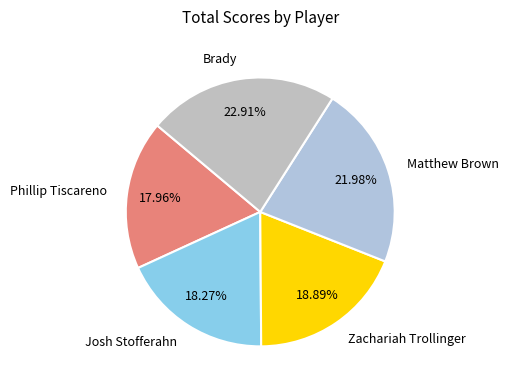

Is there a majority slice in this chart?

No